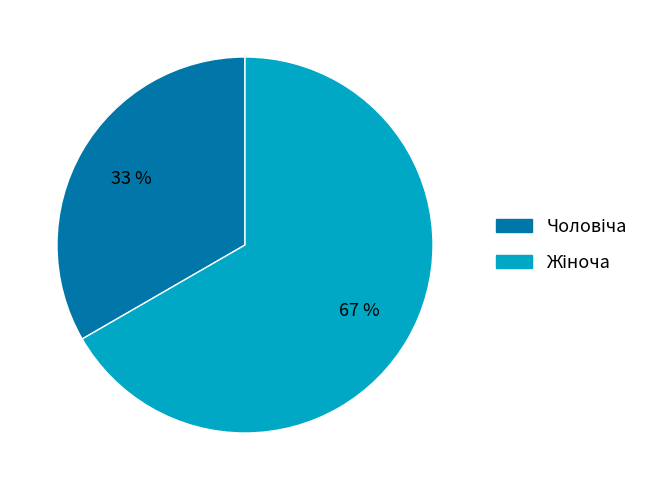

Does any single category account for the majority?

Yes